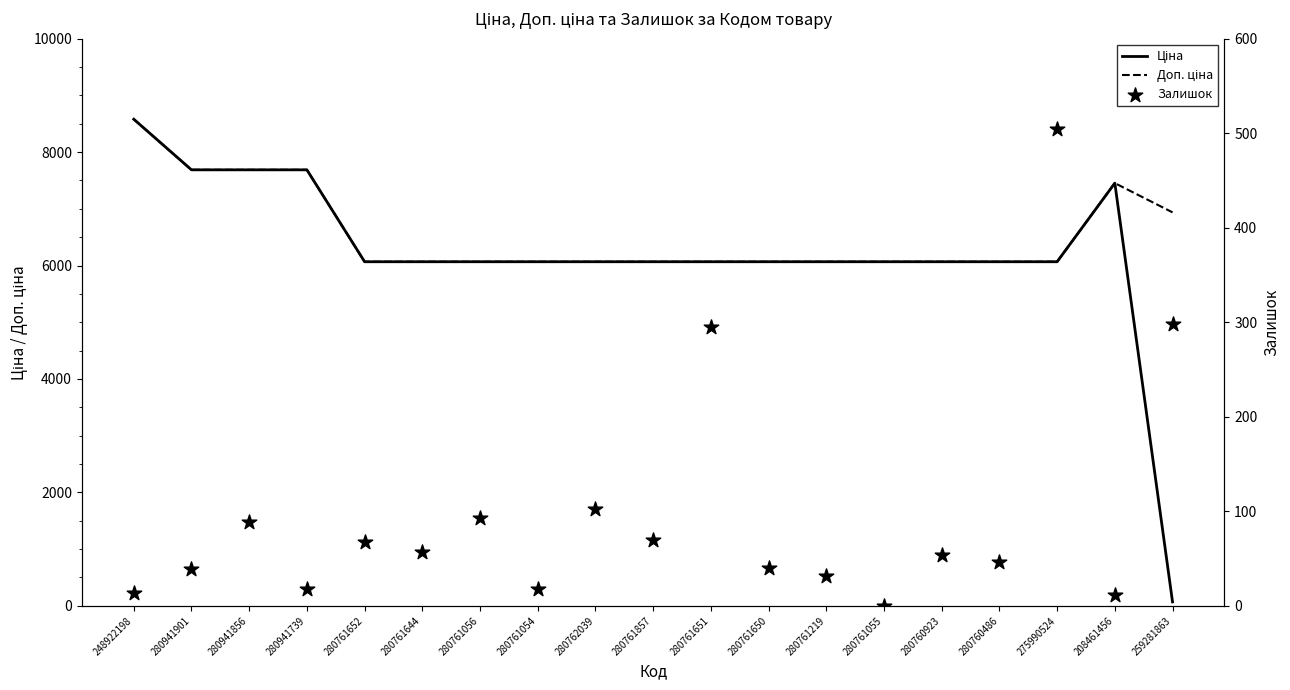

Which series has the largest total across all categories?

Доп. ціна